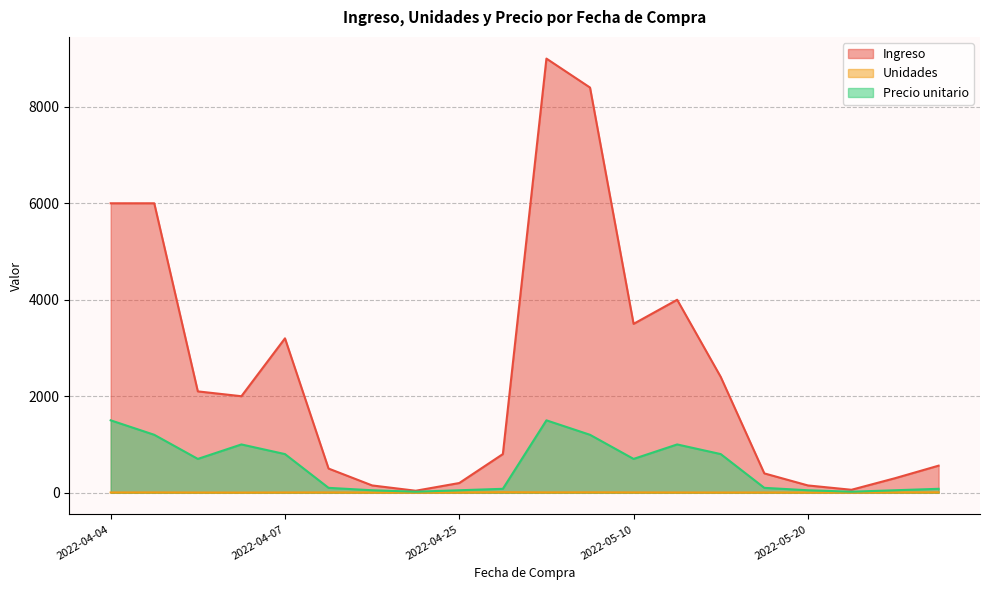

How many categories are shown in the chart?

20